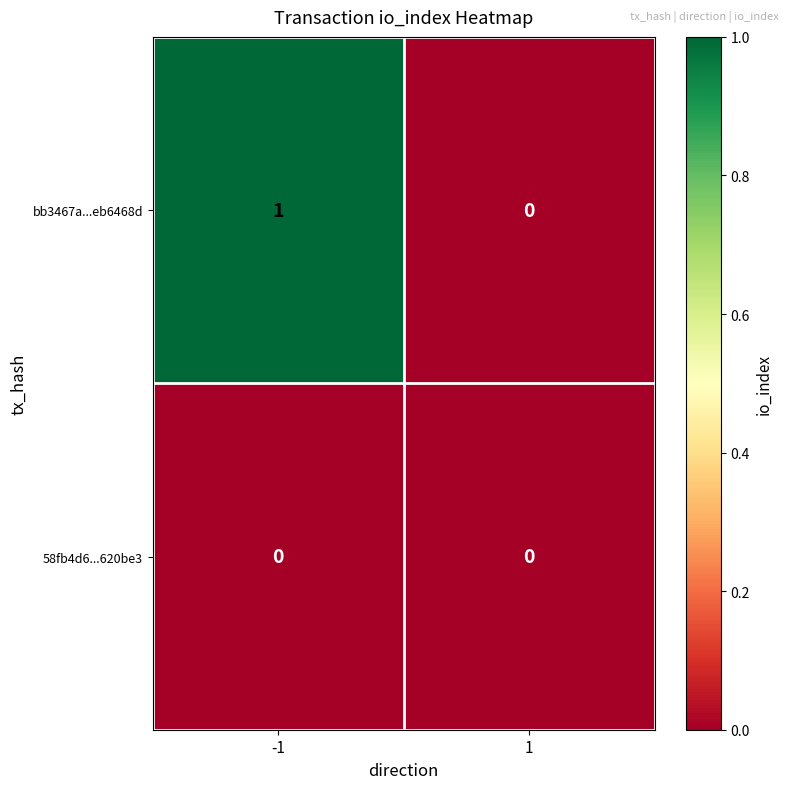

Between -1 and 1, which series saw the biggest shift?

bb3467a...eb6468d